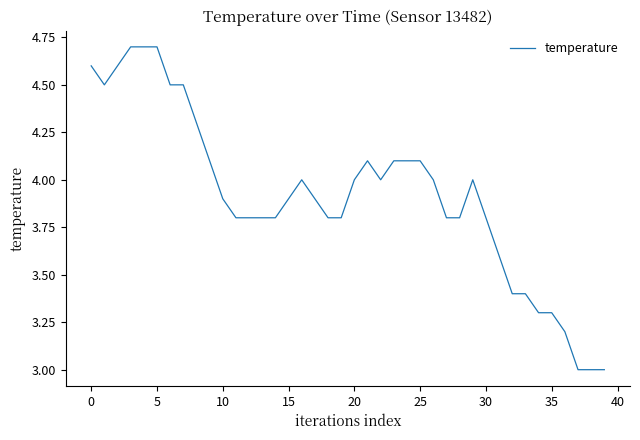

Is this an area chart (filled region under the line)?

No